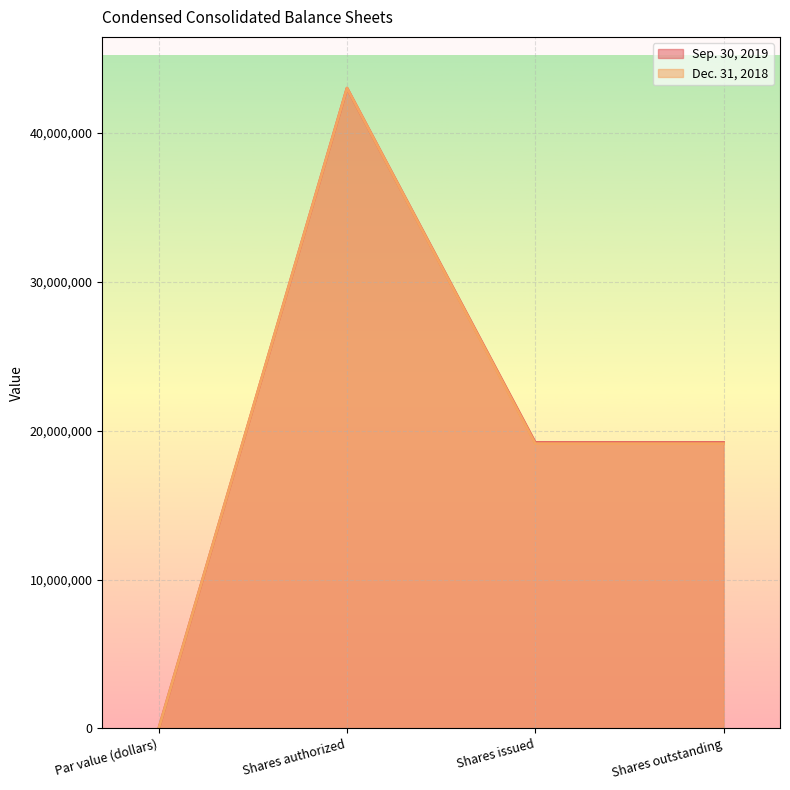

What is the spread (max minus min) of values at Shares outstanding?

76944